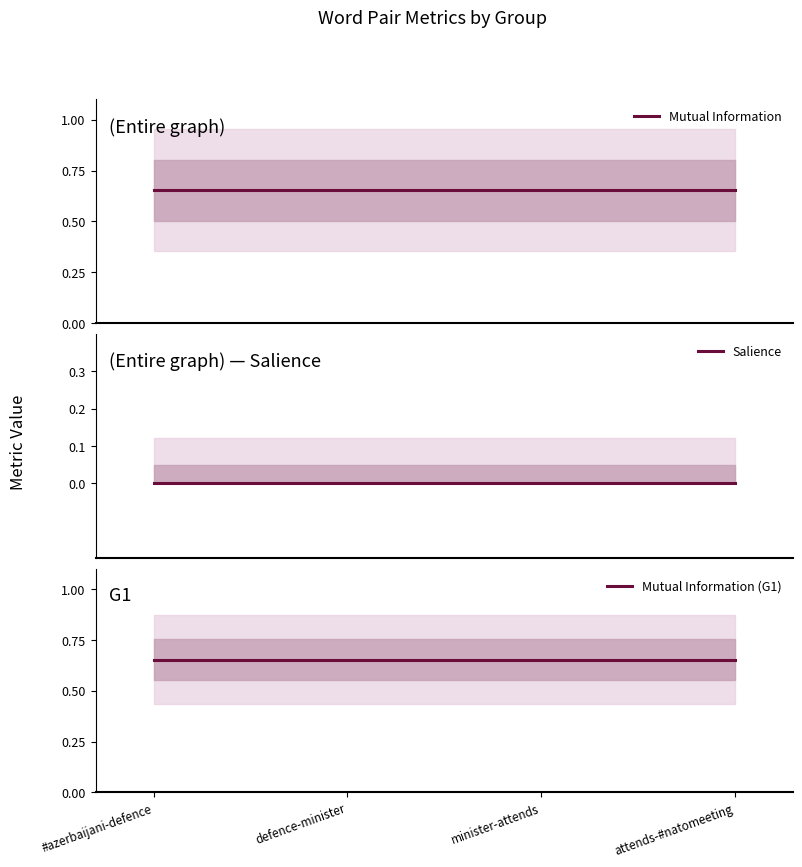

How many lines are shown in the chart?

3